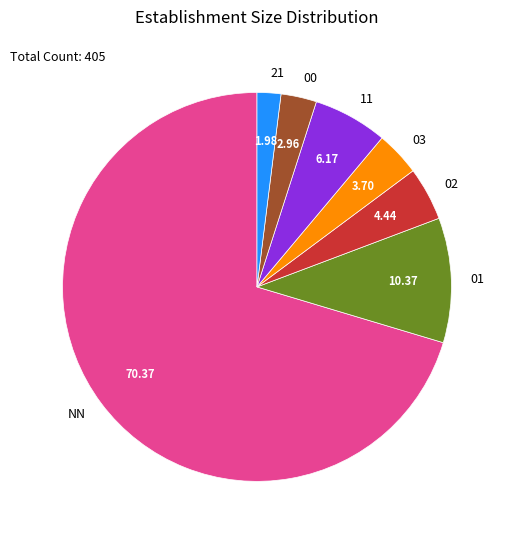

Is the sum of 03 and 01 greater than half?

No